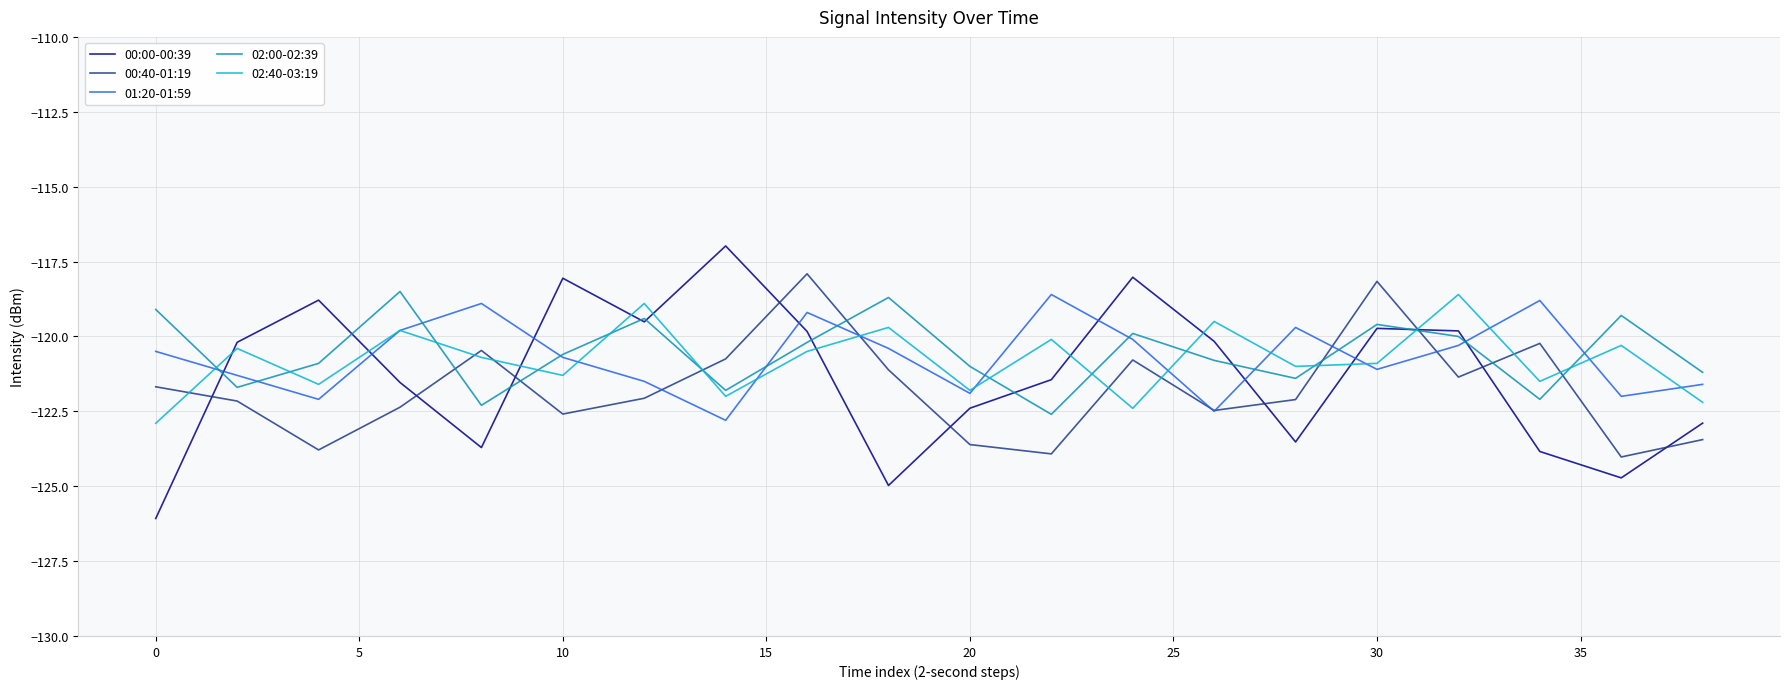

Which series has the largest range (max minus min)?

00:00-00:39